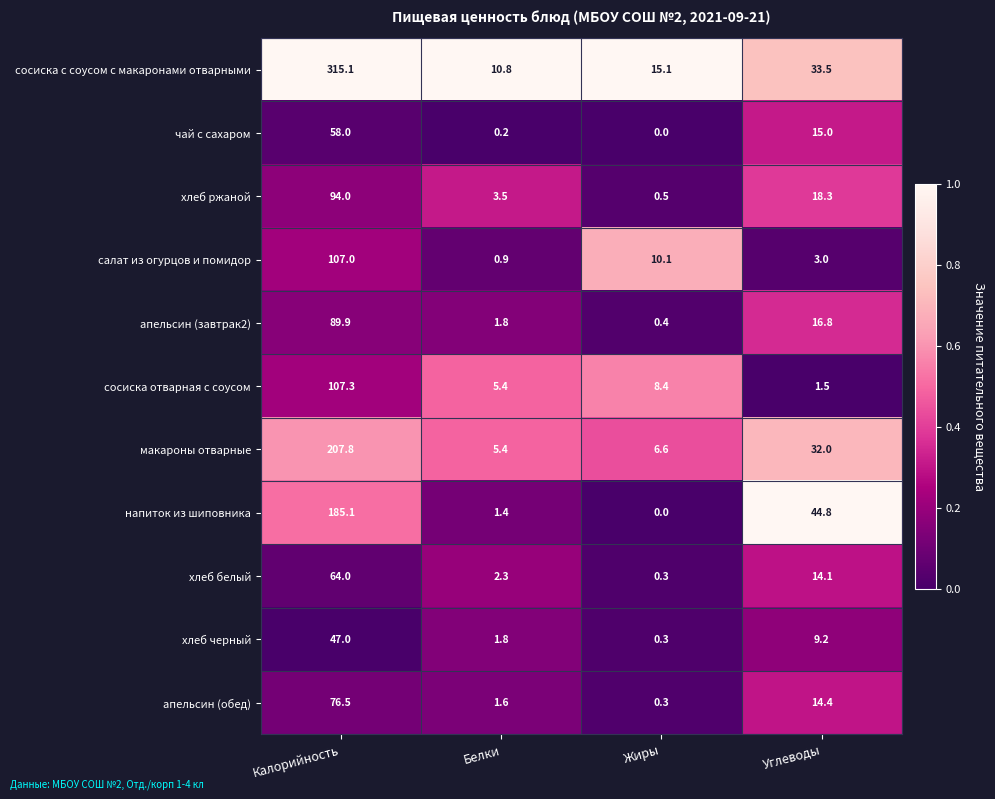

List the series in order of their peak value, lowest first.

хлеб черный, чай с сахаром, хлеб белый, апельсин (обед), апельсин (завтрак2), хлеб ржаной, салат из огурцов и помидор, сосиска отварная с соусом, напиток из шиповника, макароны отварные, сосиска с соусом с макаронами отварными